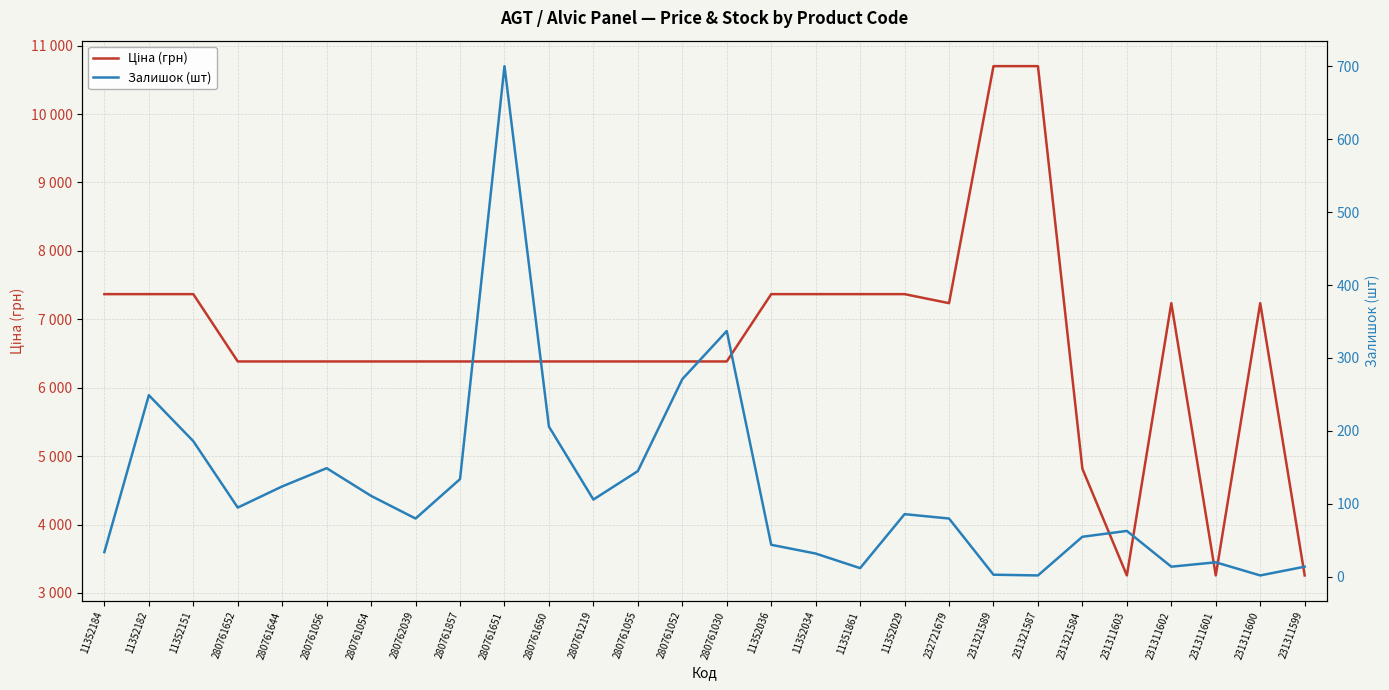

What is the sum of the Залишок (шт) values at 231321584 and 280761651?

755.0